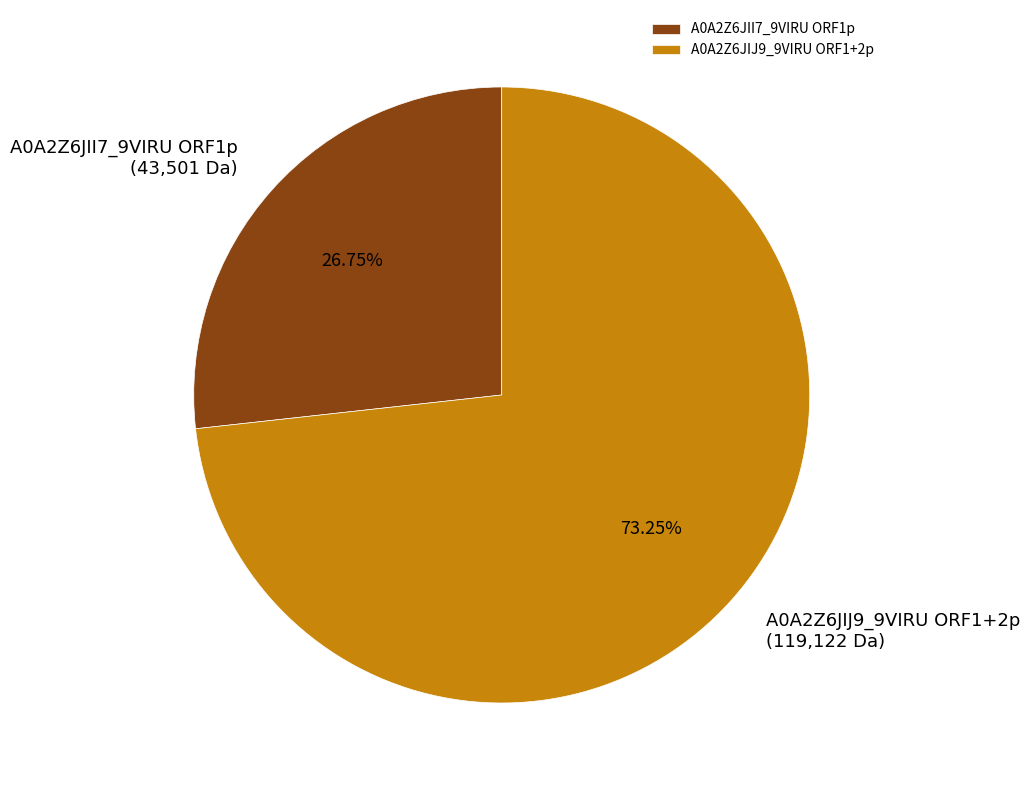

To the nearest percent, what is the average slice percentage?

50%